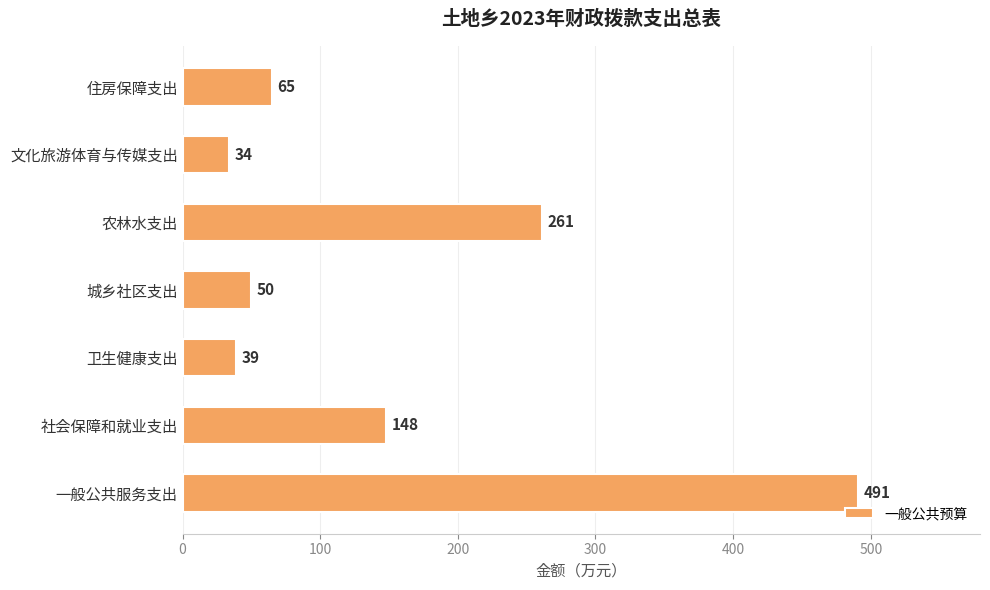

What is the difference between the maximum and minimum values?

457